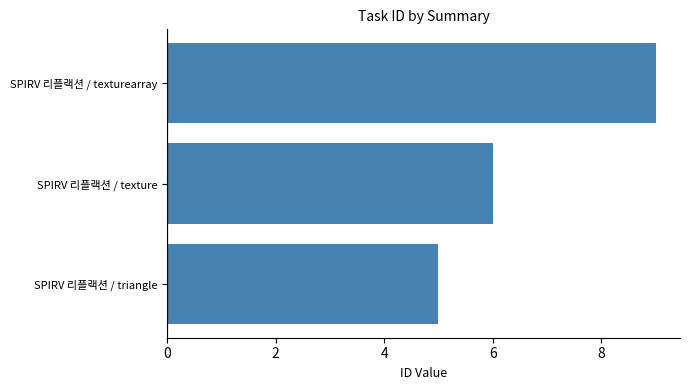

Approximately how many times larger is the value at SPIRV 리플랙션 / texture compared to SPIRV 리플랙션 / triangle?

1.2